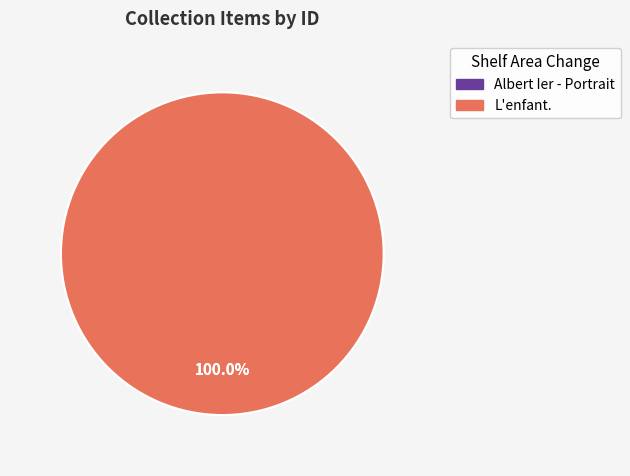

How many segments does this pie chart have?

2